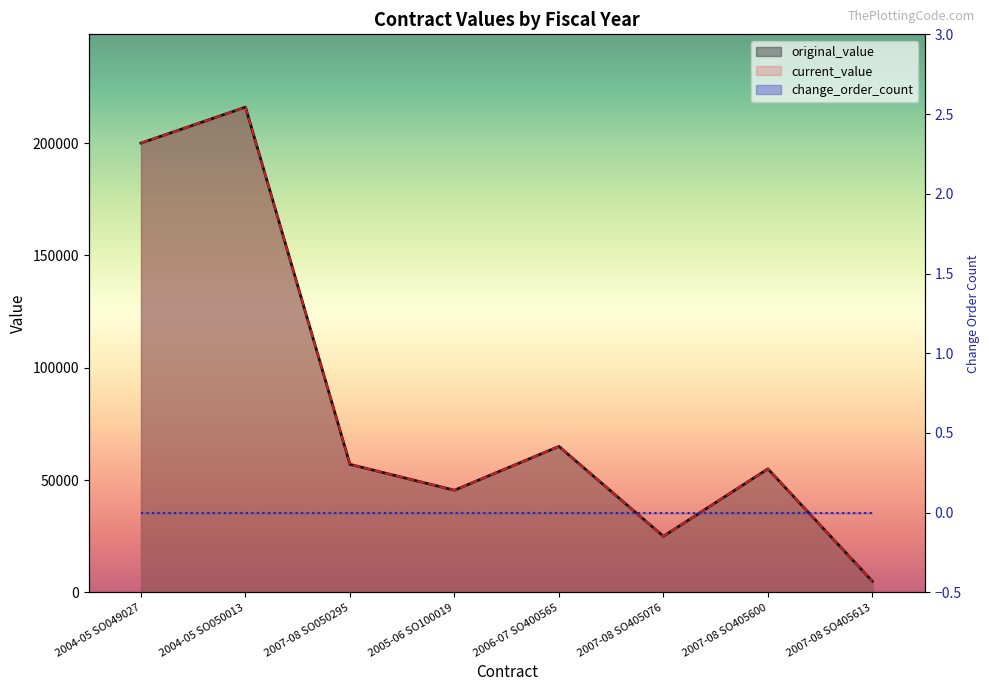

True or false: original_value has more than 0 interior local peaks.

True